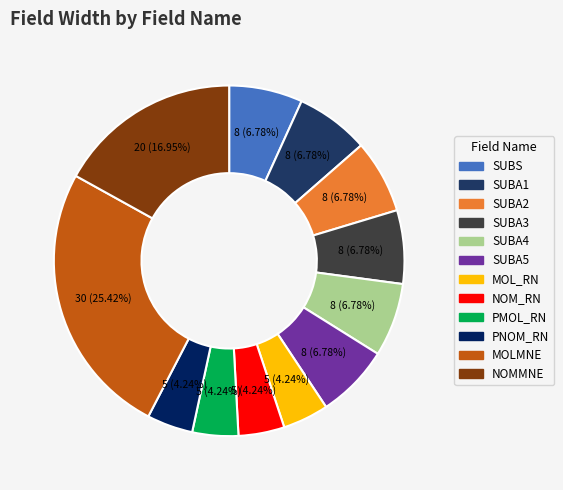

Is there a majority slice in this chart?

No